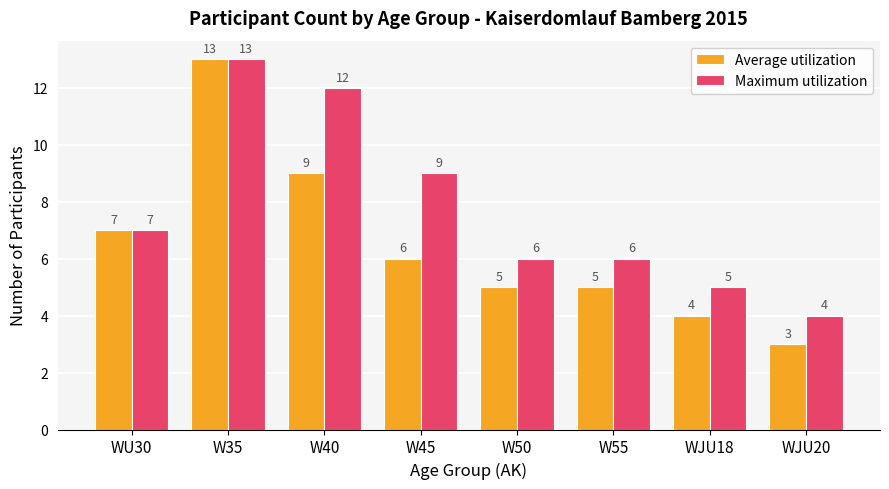

Rank the series at WJU20 from highest to lowest value.

Maximum utilization, Average utilization